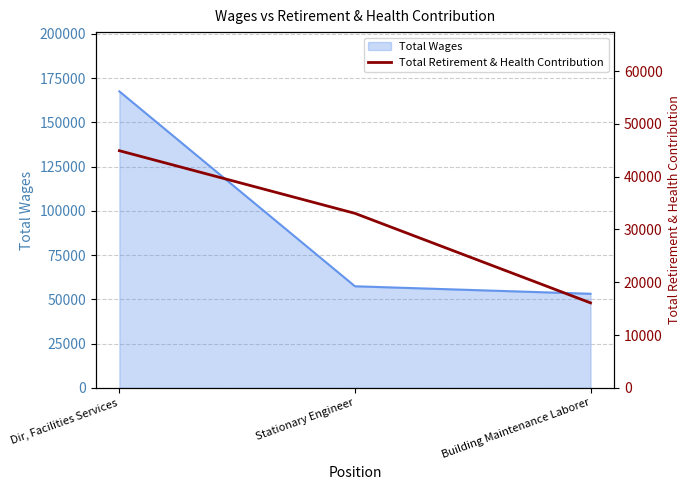

The value at Dir, Facilities Services is 44919. True or false?

True